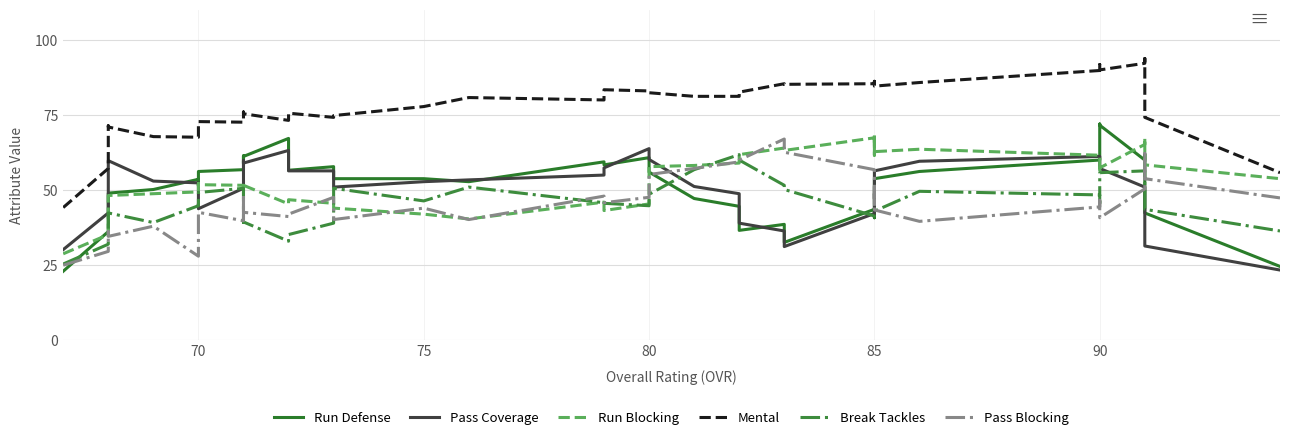

What is the sum of all Run Blocking values?

2118.2